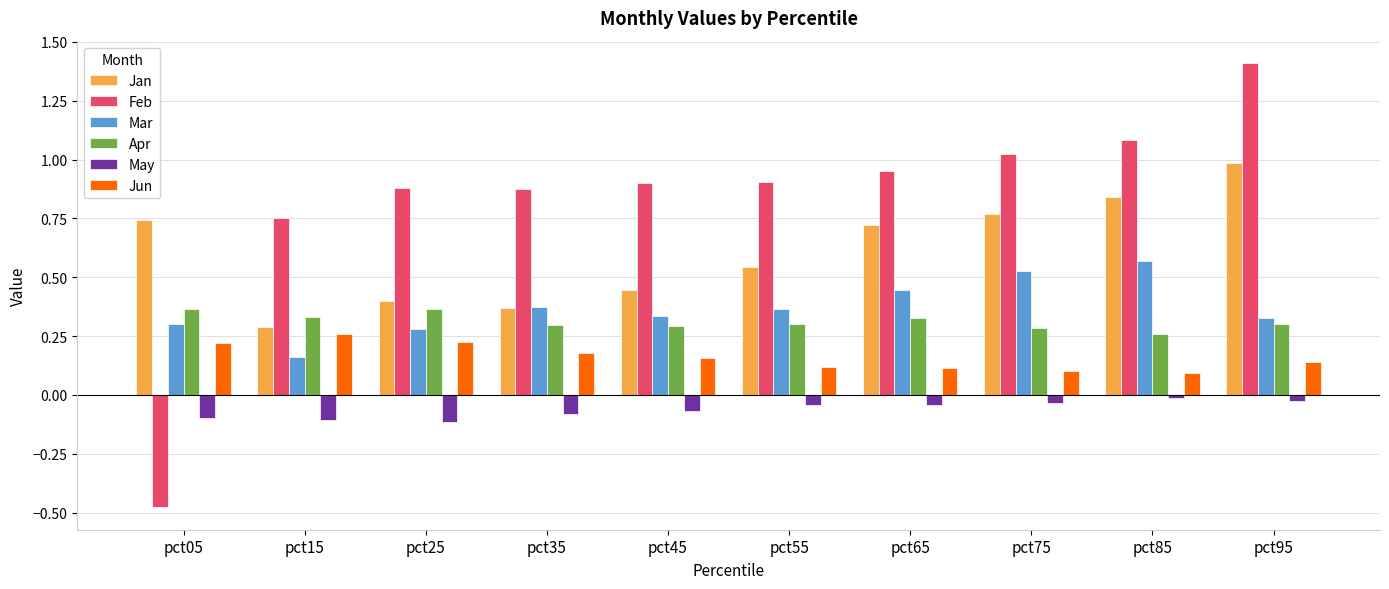

What are all the series names shown in the legend?

Jan, Feb, Mar, Apr, May, Jun